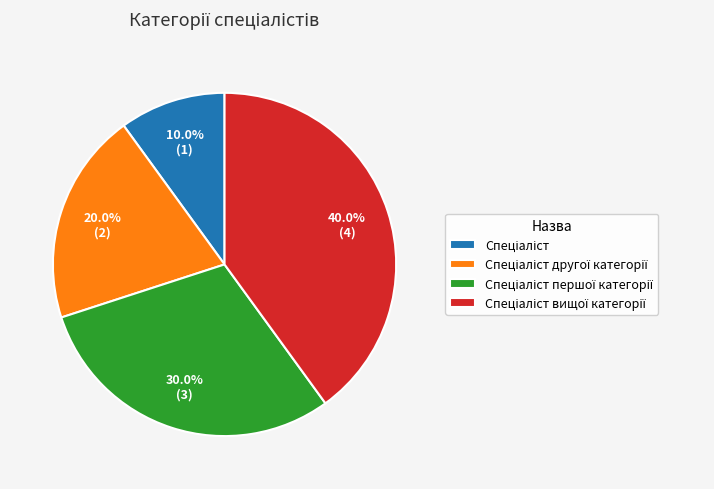

Which category has the biggest portion of the pie?

Спеціаліст вищої категорії